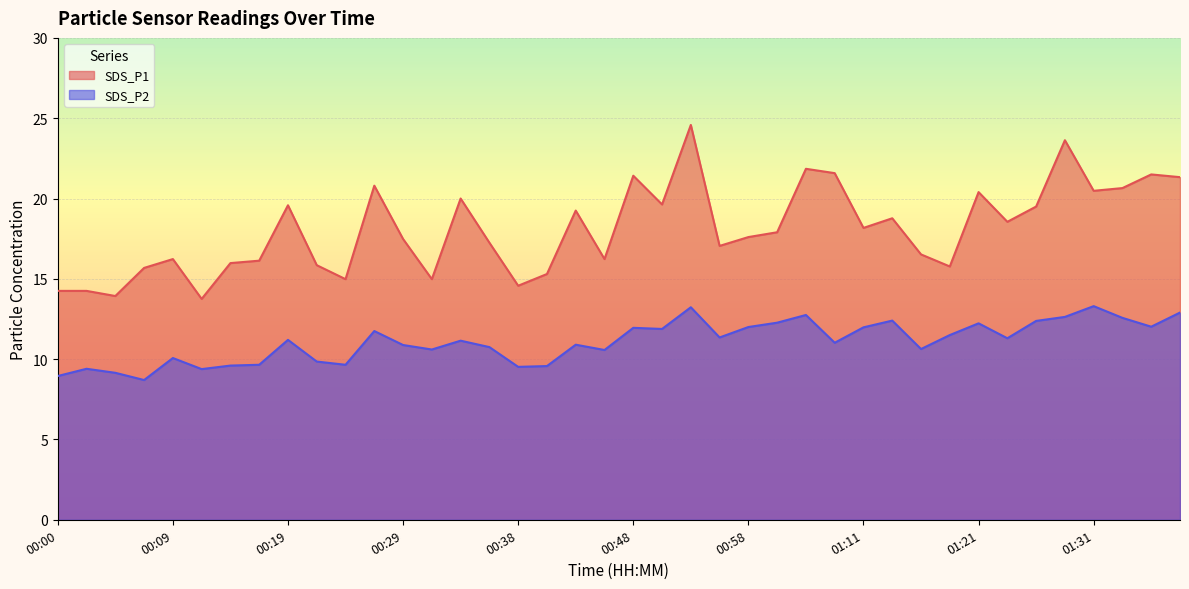

What is the total value across all series at 00:41?

24.9